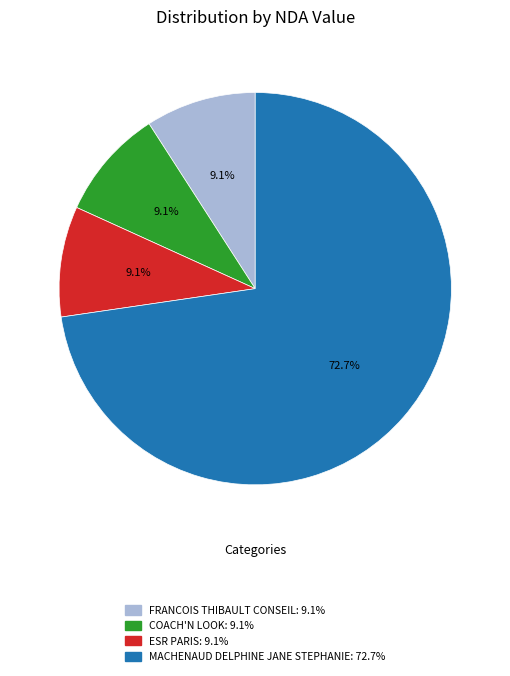

Is there any slice that represents more than half of the pie?

Yes